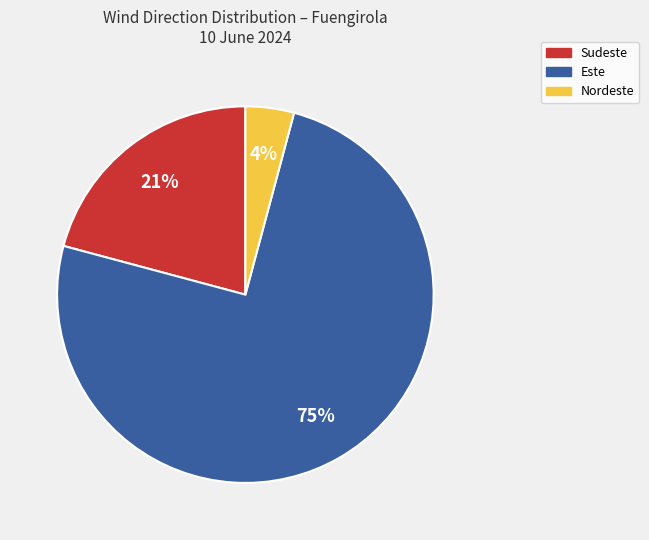

Which slice is the smallest?

Nordeste